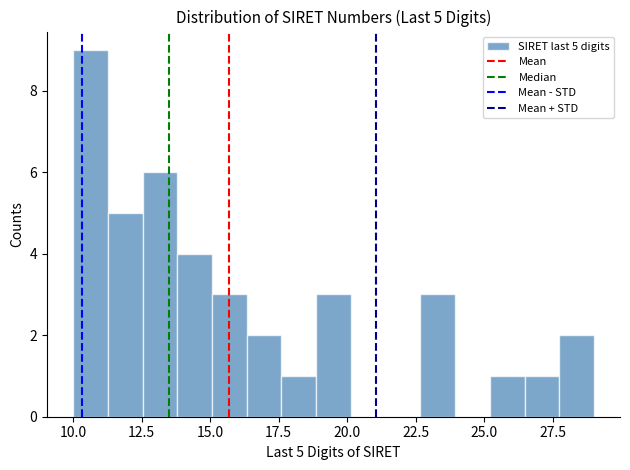

Around what value on the x-axis is the tallest bar? Give the approximate position of its centre, as read against the axis.

10.5